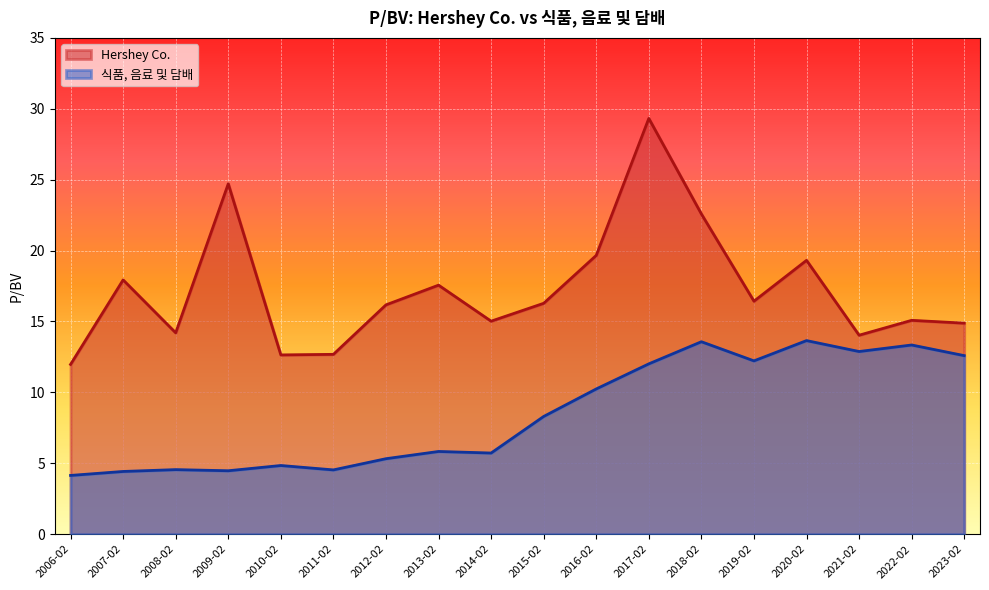

True or false: 식품, 음료 및 담배 has a value of 20.3 at 2021-02.

False